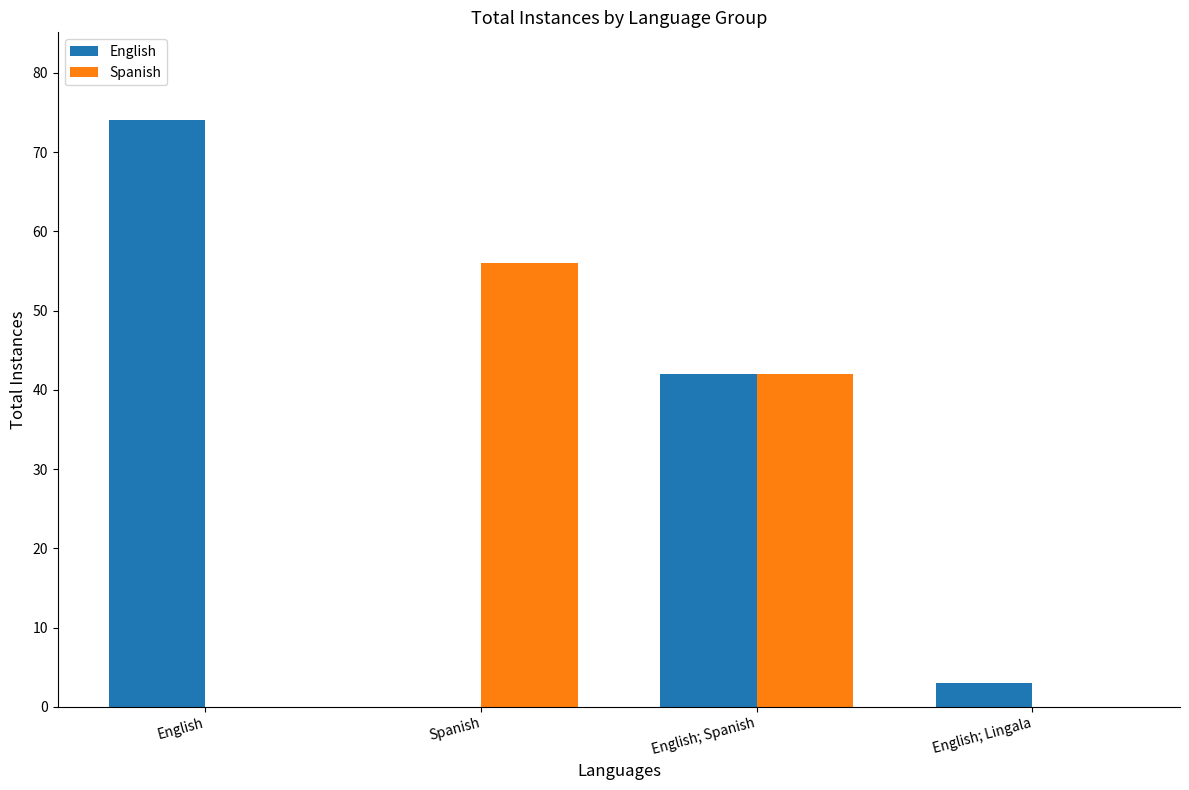

How many groups of bars are there?

4